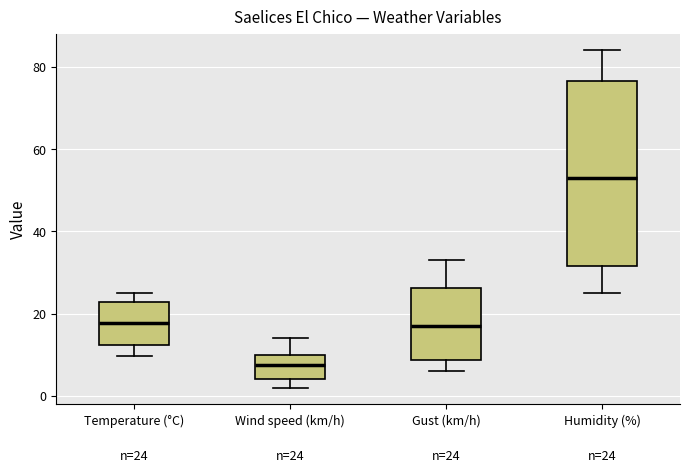

Which box has the lowest median line?

Wind speed (km/h)